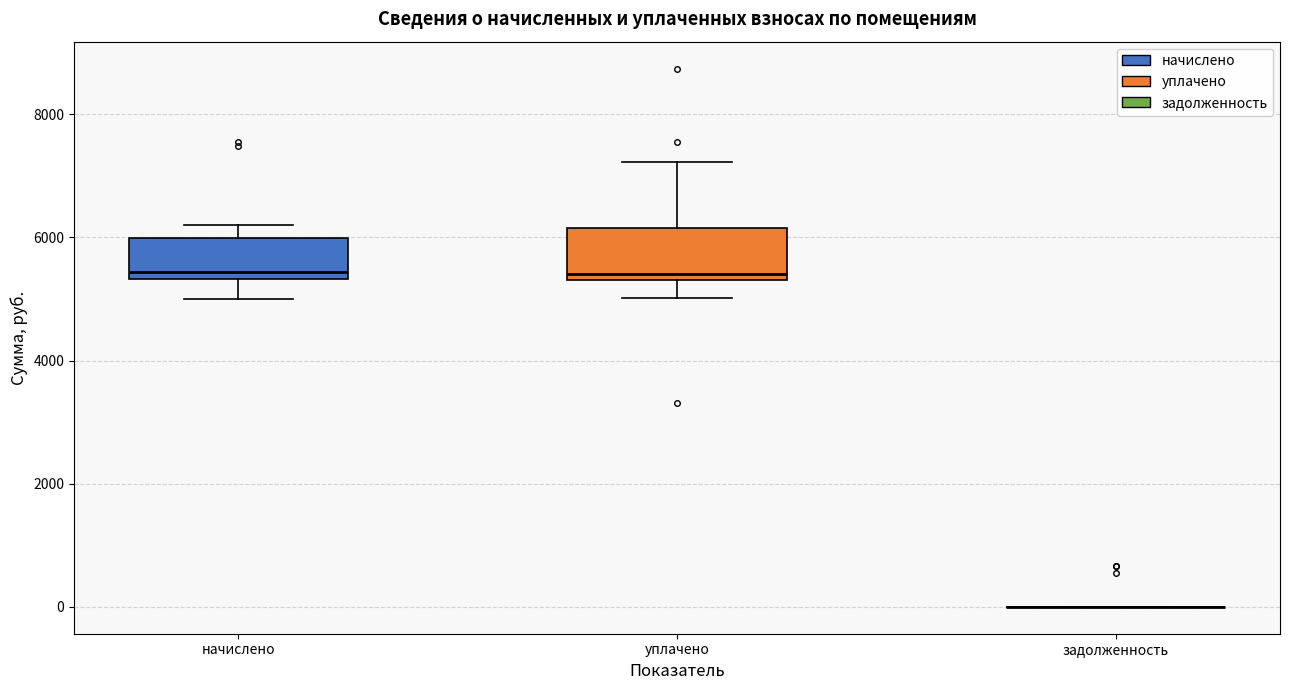

Reading left to right, transcribe this box plot: for each box, give where its median line is, the range the box spans, and where its two whiskers end, as read against the y-axis. The values are not printed on the chart, so give them approximately, as read against the axis.

начислено: median 5400 (just above the box's lower edge), box 5400 to 6000, whiskers 5000 to 6200
уплачено: median 5400 (just above the box's lower edge), box 5400 to 6200, whiskers 5000 to 7200
задолженность: box collapsed to a line at 0, whiskers 0 to 0